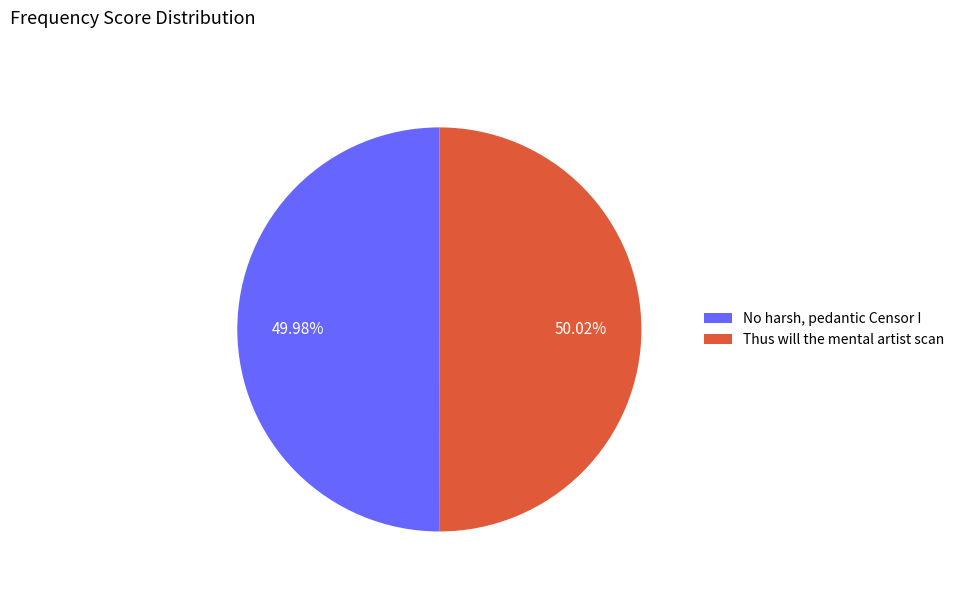

What is the ratio of the value at No harsh, pedantic Censor I to the value at Thus will the mental artist scan?

1.0